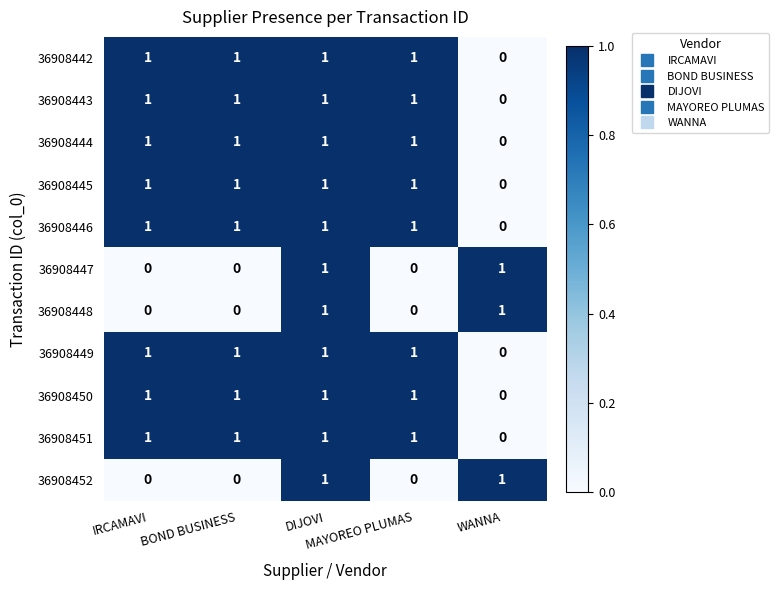

At which category is the sum across all series the highest?

DIJOVI